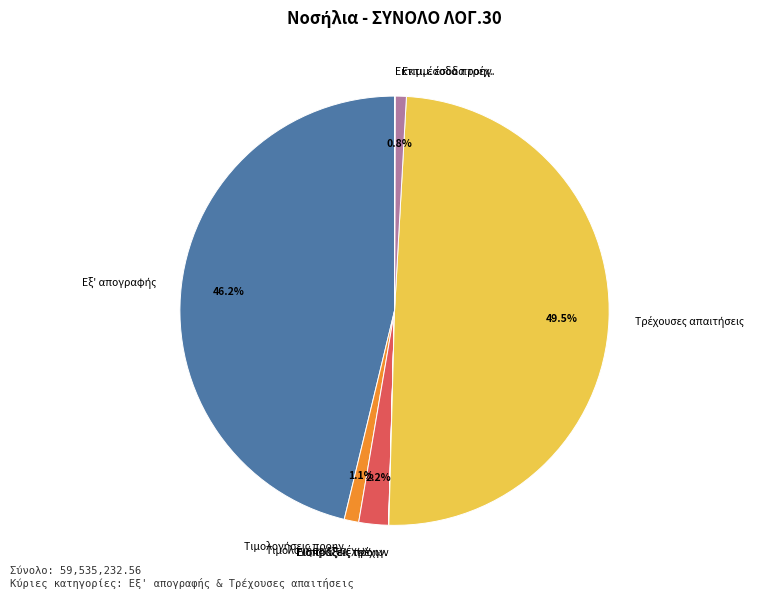

Count the number of slices in the pie.

8